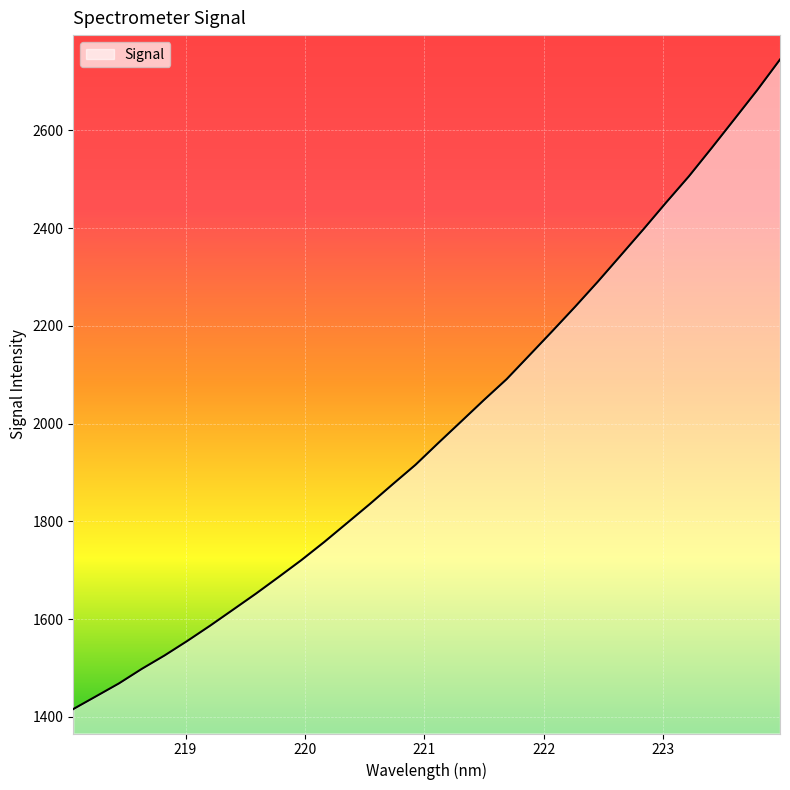

What is the difference between the maximum and minimum values?

1329.5